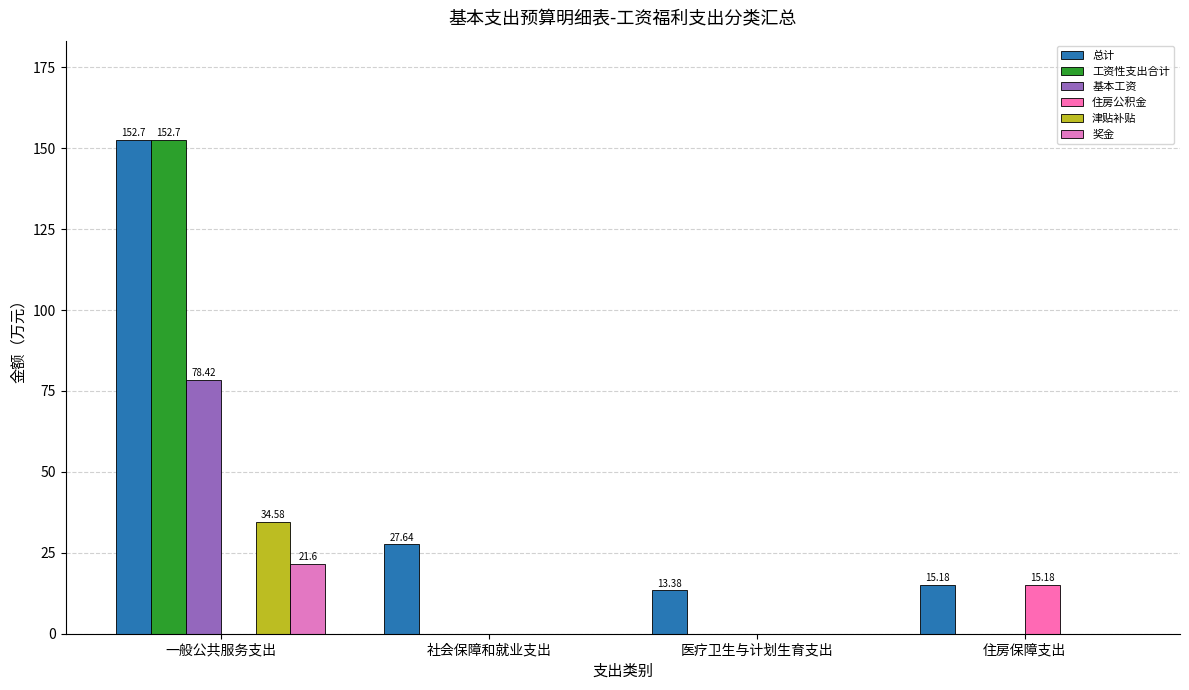

How many data points in 总计 are above 27?

2